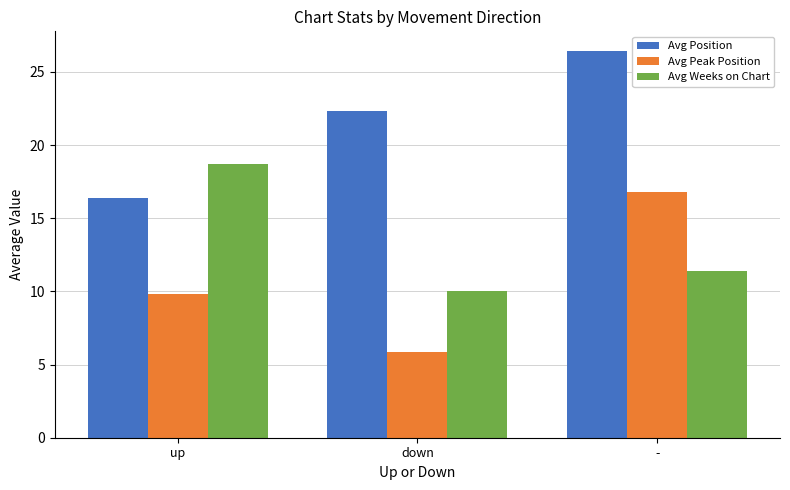

Count the number of data series in this chart.

3